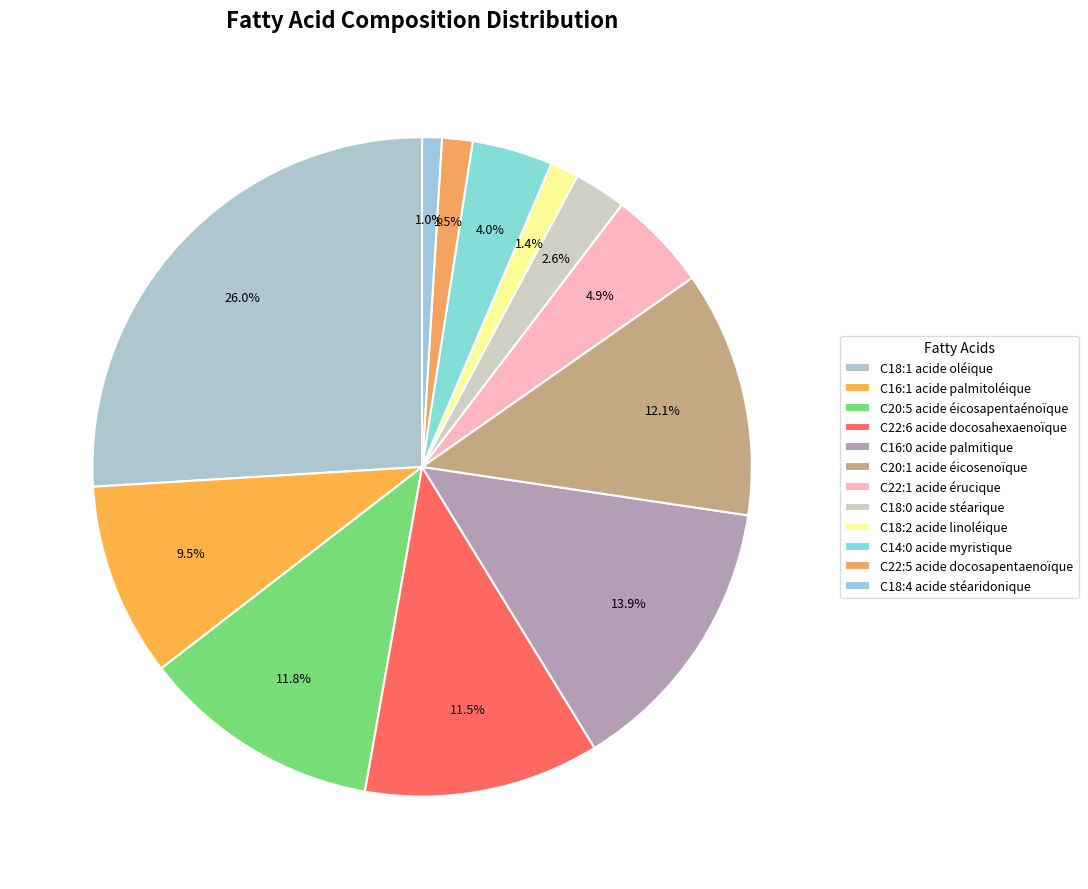

Rank the categories by value from lowest to highest.

C18:4 acide stéaridonique, C18:2 acide linoléique, C22:5 acide docosapentaenoïque, C18:0 acide stéarique, C14:0 acide myristique, C22:1 acide érucique, C16:1 acide palmitoléique, C22:6 acide docosahexaenoïque, C20:5 acide éicosapentaénoïque, C20:1 acide éicosenoïque, C16:0 acide palmitique, C18:1 acide oléique